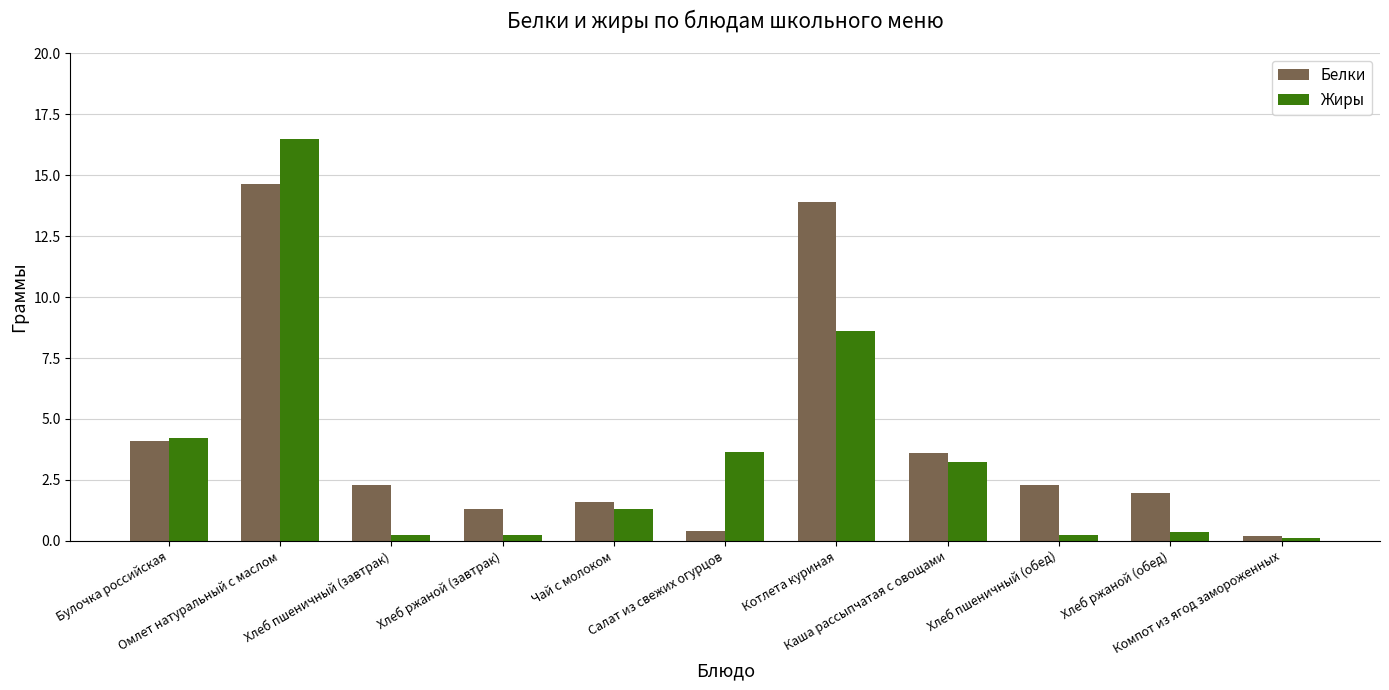

How many series are shown in this chart?

2